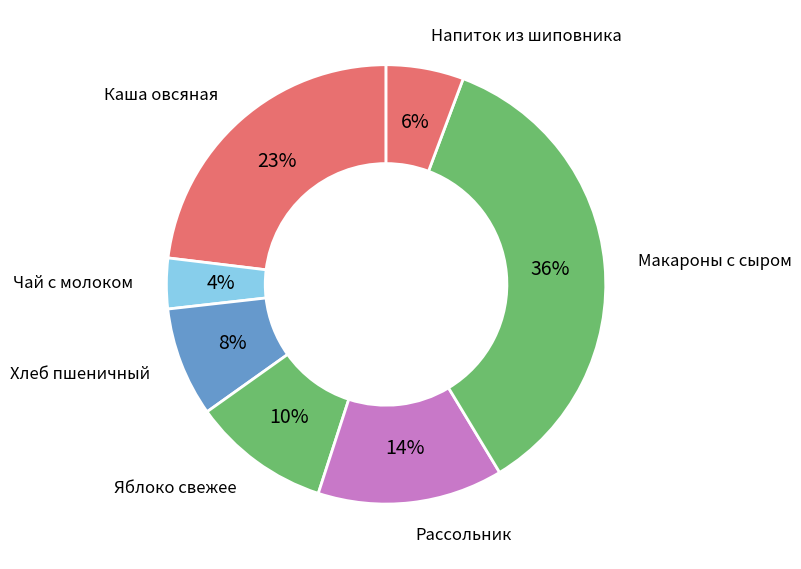

Is it true that Напиток из шиповника is 1% of the pie?

False